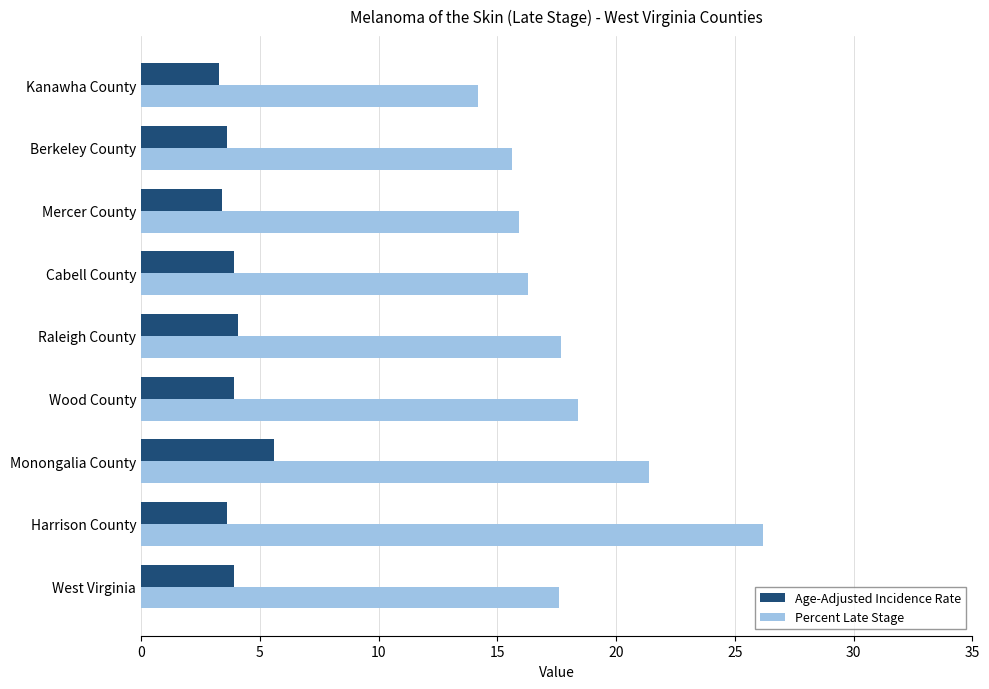

List the series in order of their overall mean, highest first.

Percent Late Stage, Age-Adjusted Incidence Rate